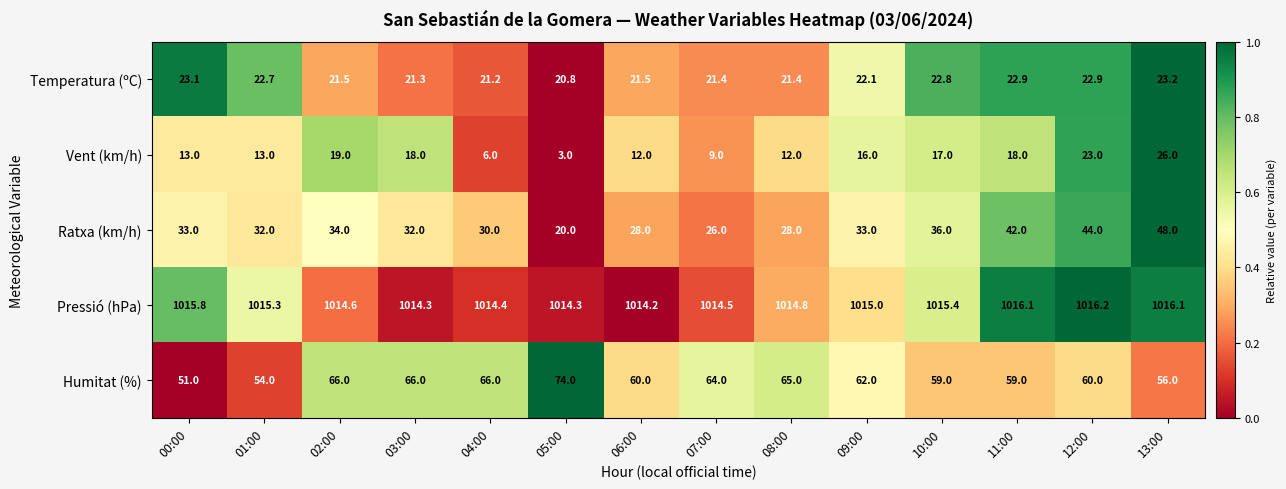

What is the spread (max minus min) of values at 05:00?

1011.3